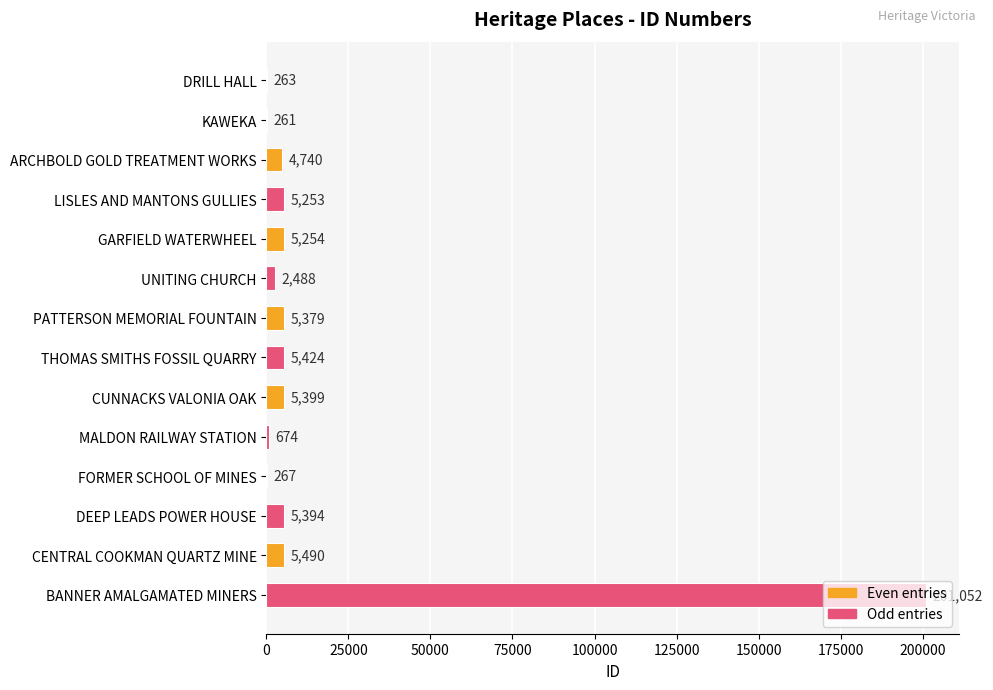

What is the maximum value shown in the chart?

201052